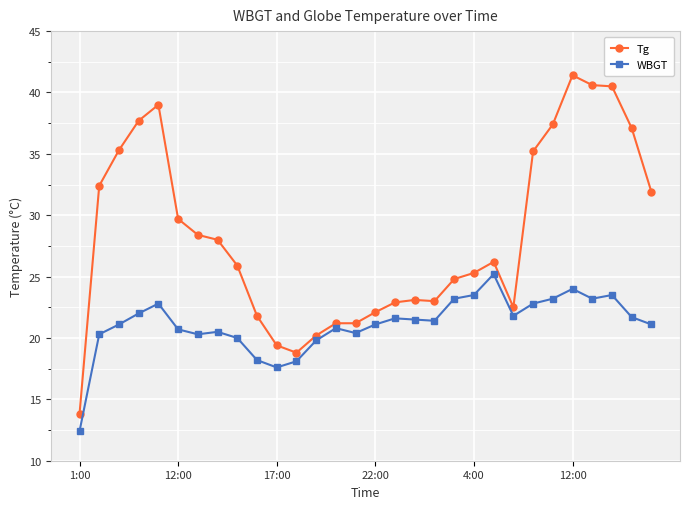

What is the value of the WBGT point at the 8th from the left?

20.5